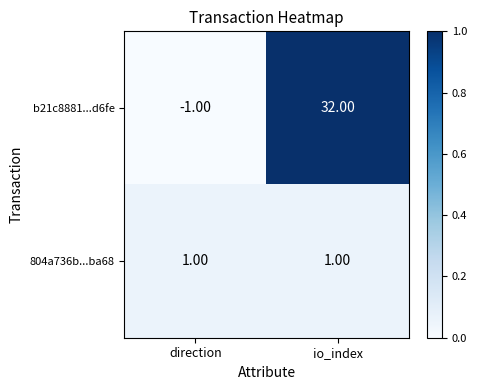

Rank the series by their average value, from lowest to highest.

804a736b...ba68, b21c8881...d6fe